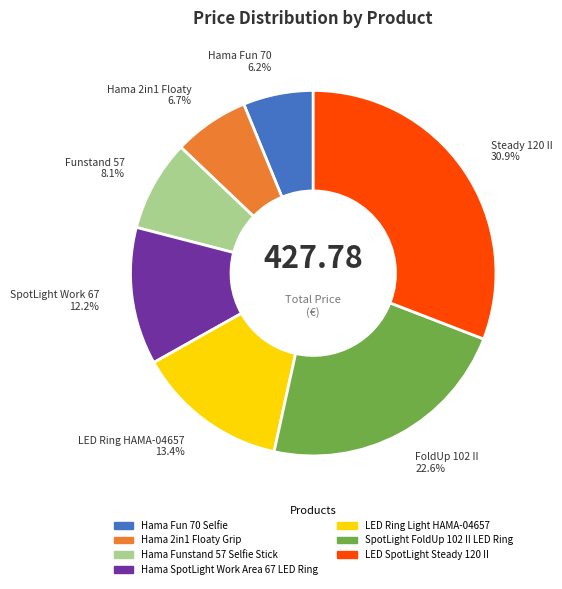

Approximately how many times larger is the value at Hama 2in1 Floaty Grip compared to Hama Funstand 57 Selfie Stick?

0.8